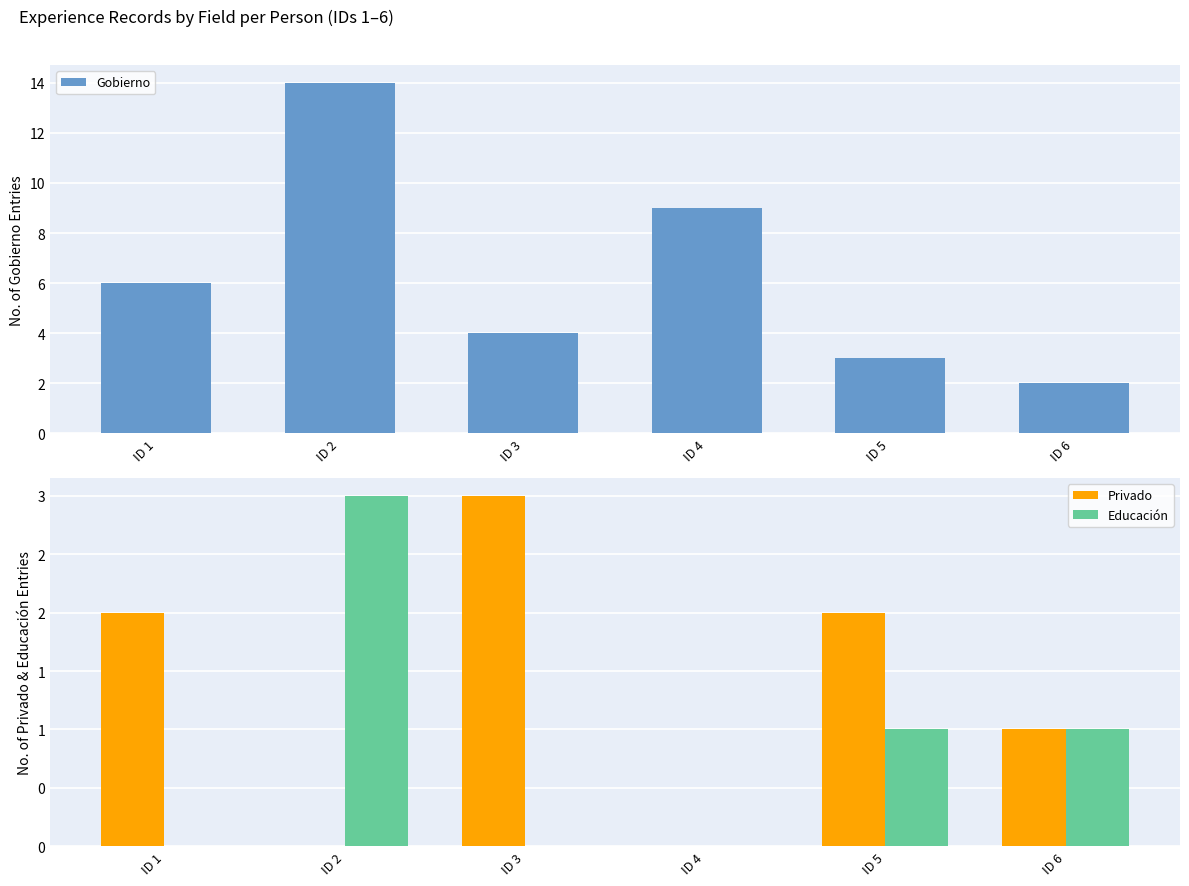

How many distinct data groups are displayed?

3